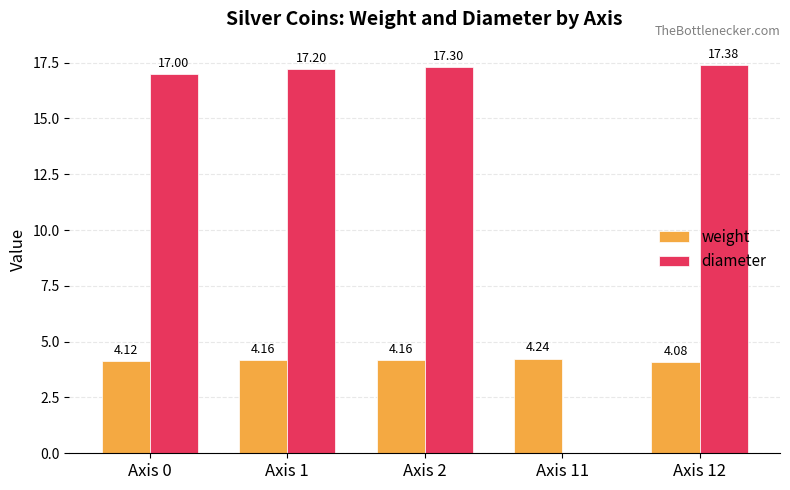

Which category has the highest value in the diameter series?

Axis 12